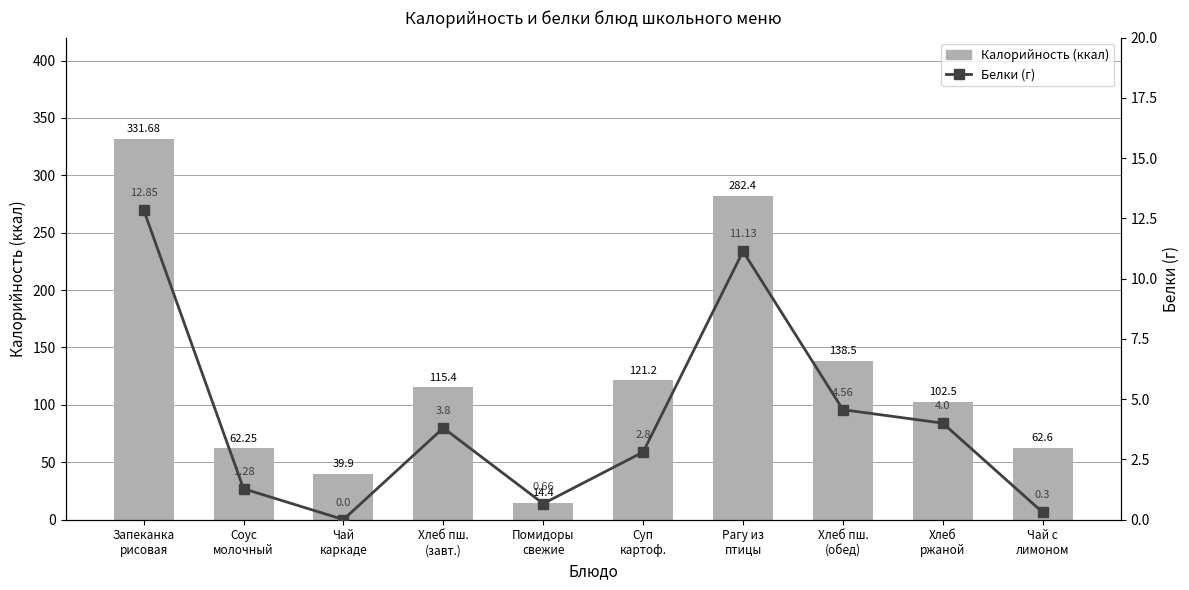

What is the difference between the maximum and second lowest values in the Калорийность series?

291.8